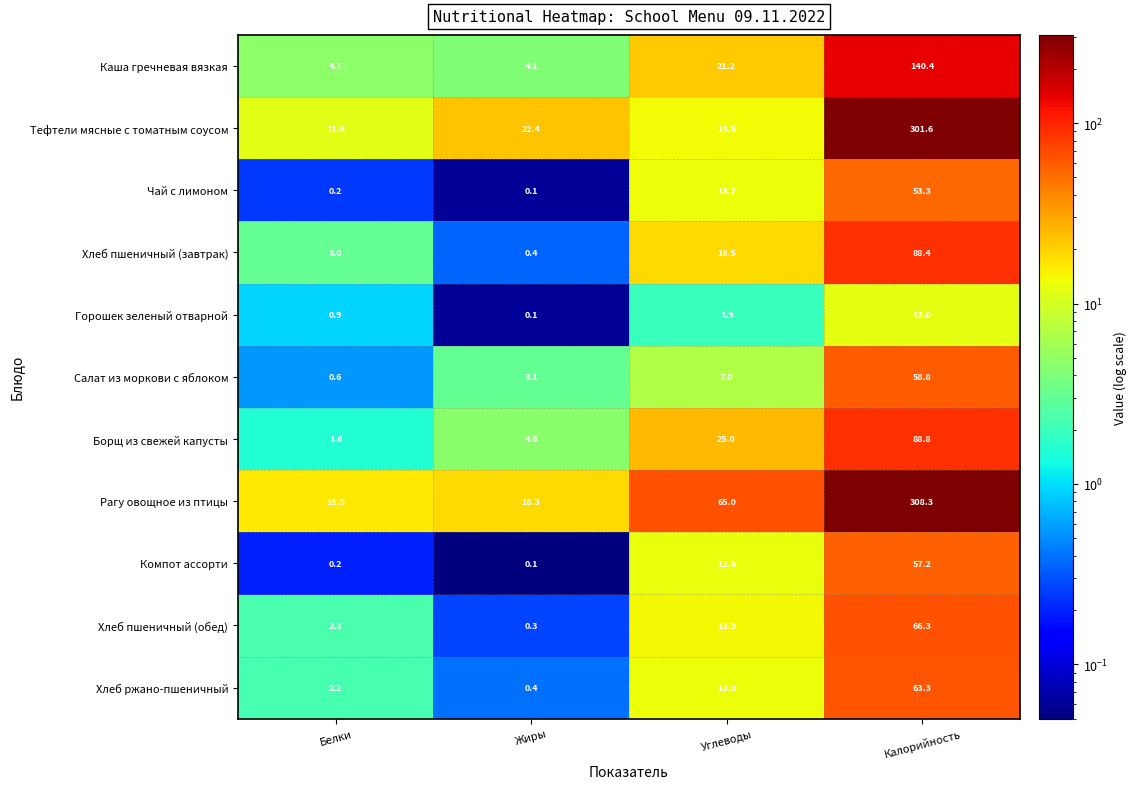

The Тефтели мясные с томатным соусом series shows 301.6 at Калорийность. True or false?

True